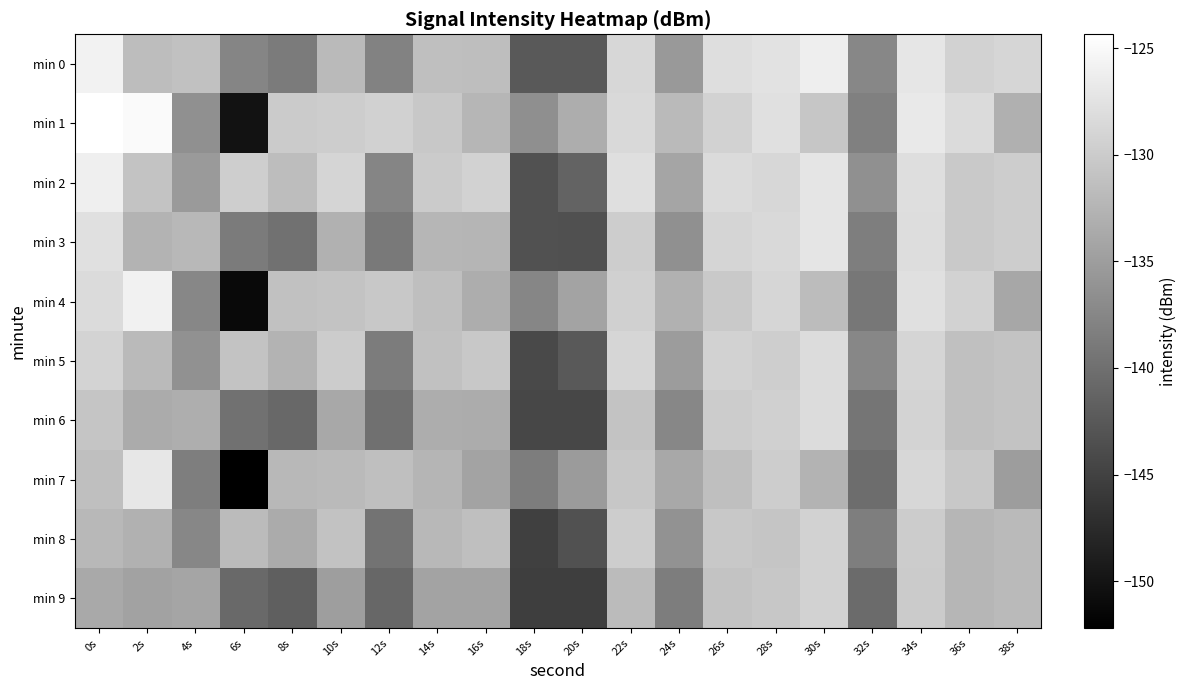

What is the spread (max minus min) of values at 20s?

12.2